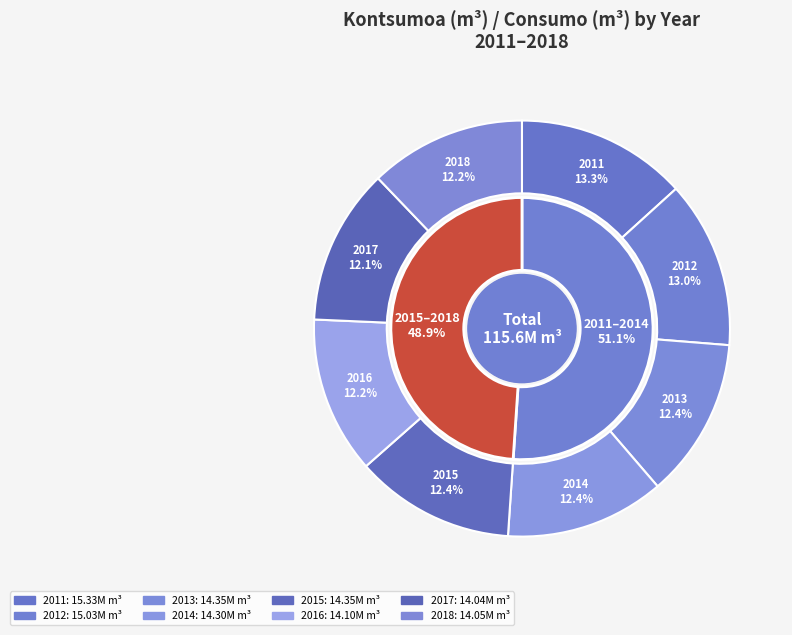

Is the sum of 2014 and 2016 greater than half?

No